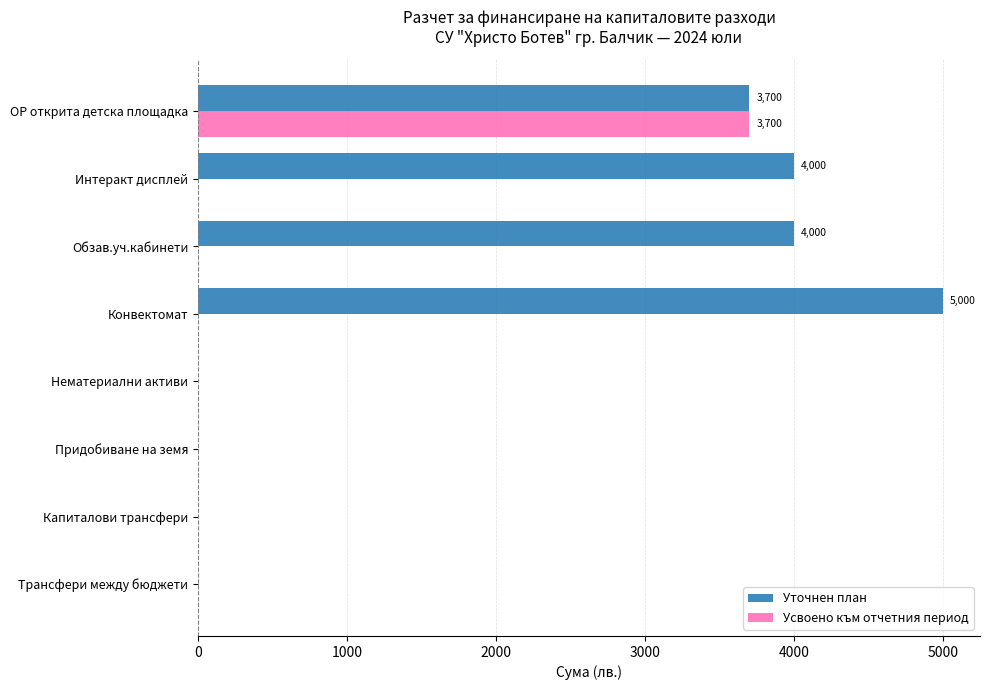

How many values in the Усвоено към отчетния период series exceed 0?

1